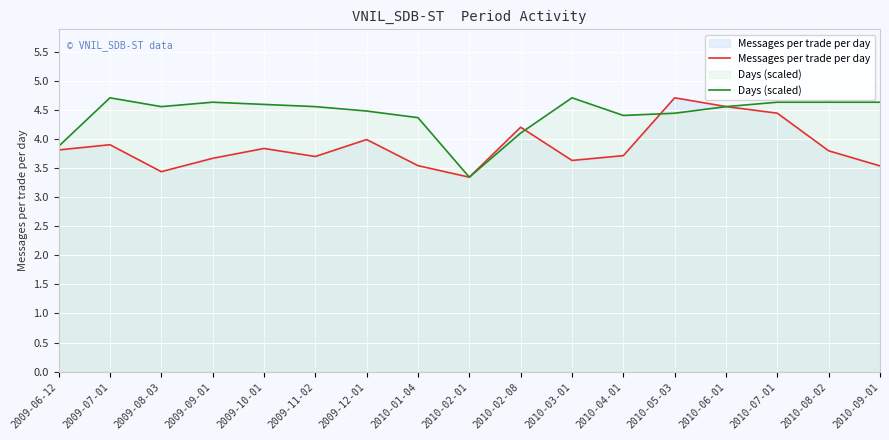

The value of Days (scaled) at 2010-08-02 is 4.6. True or false?

True